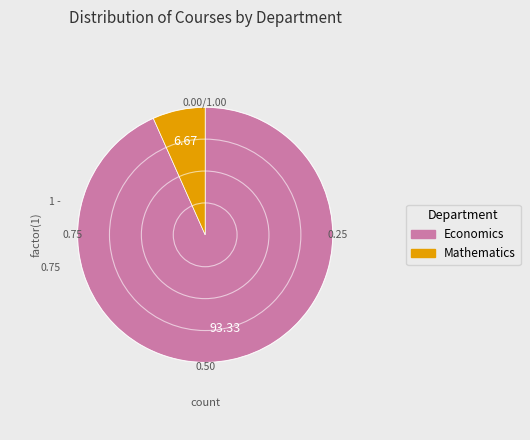

Rank the categories by value from highest to lowest.

Economics, Mathematics